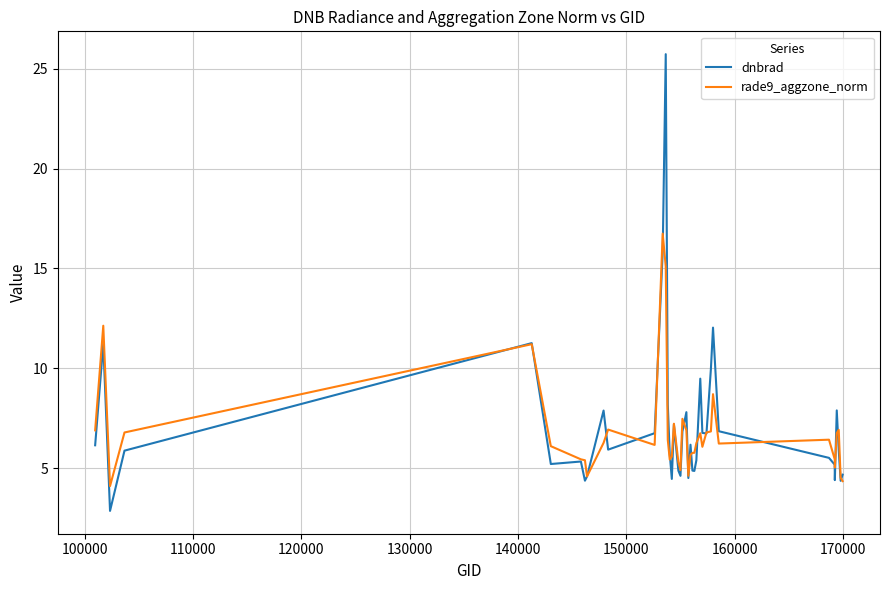

Is this an area chart (filled region under the line)?

No